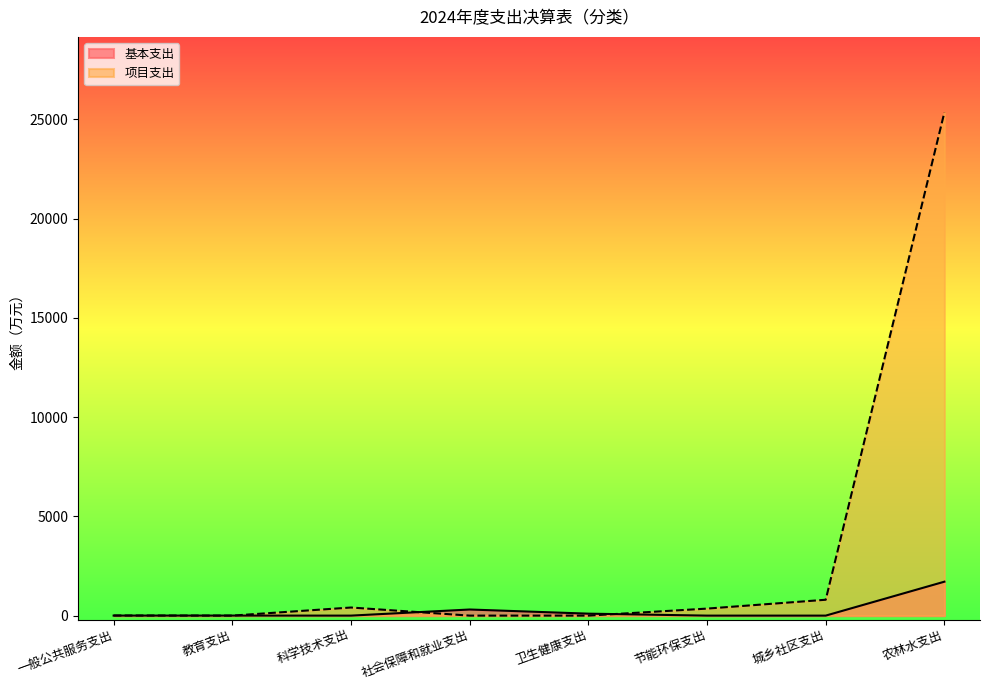

Where is 基本支出 nearest to the value 854?

社会保障和就业支出